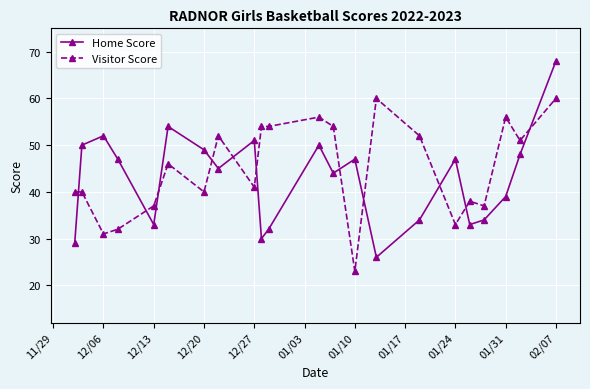

What is the greatest value displayed?

68